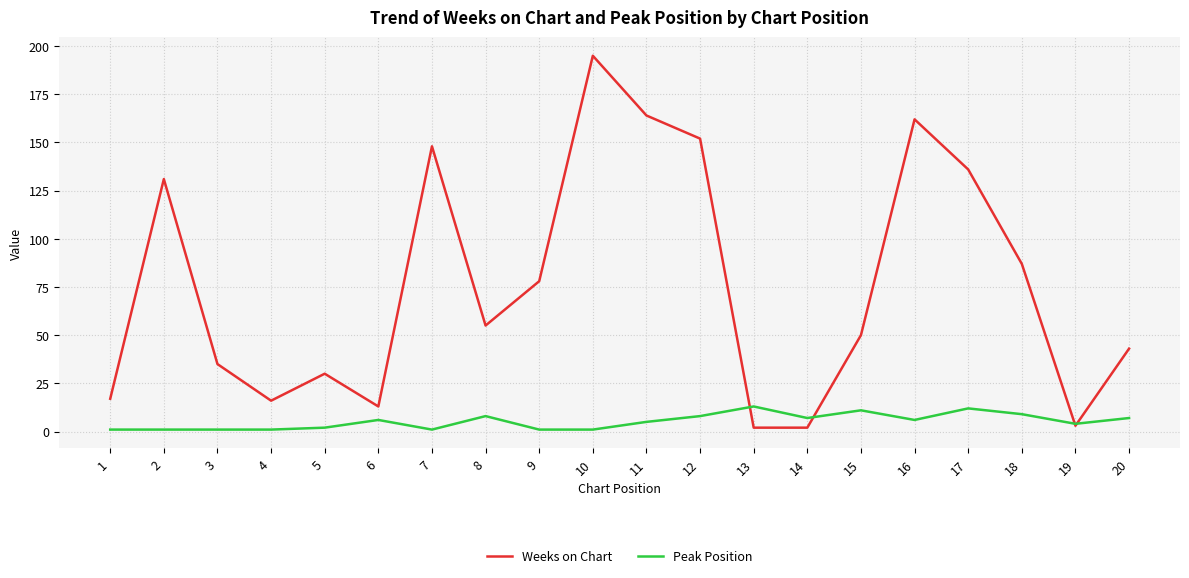

Which series has the largest total across all categories?

Weeks on Chart